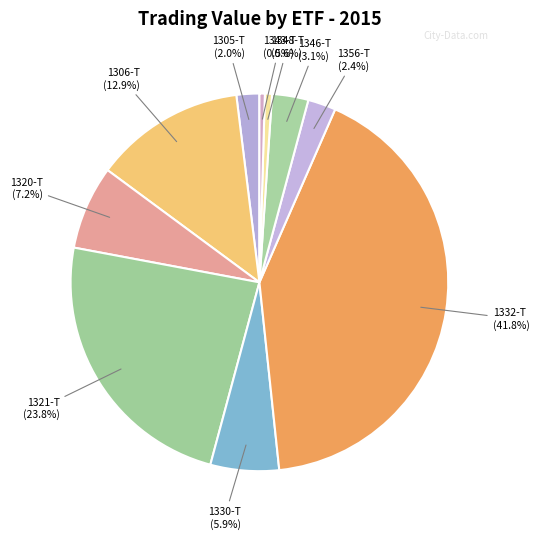

How much of the chart is everything except 1346-T?

96.9%